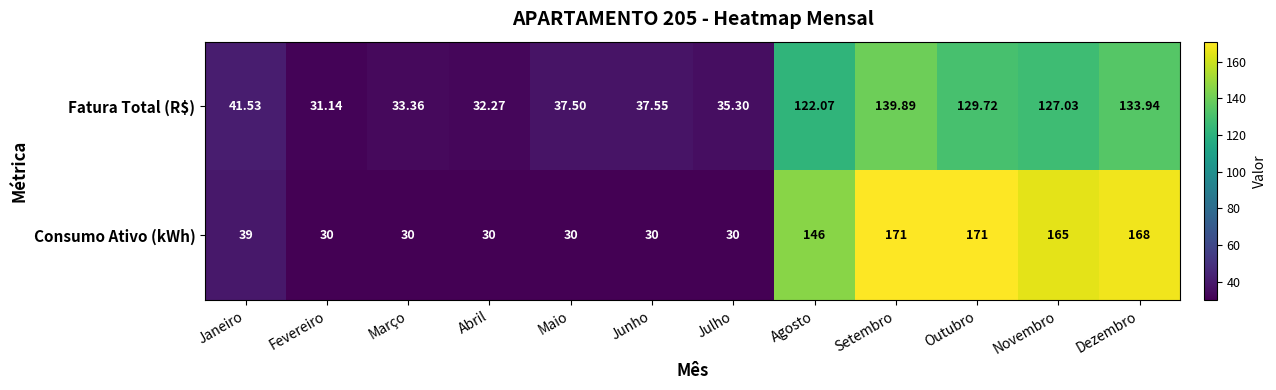

Where is Consumo Ativo (kWh) nearest to the value 100?

Agosto